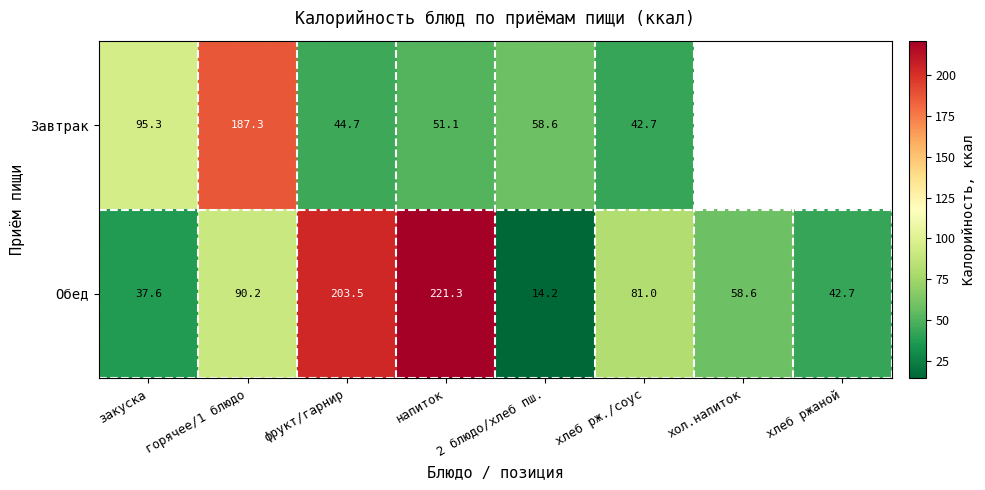

Which has a higher value, 2 блюдо/хлеб пш. or хлеб ржаной?

хлеб ржаной